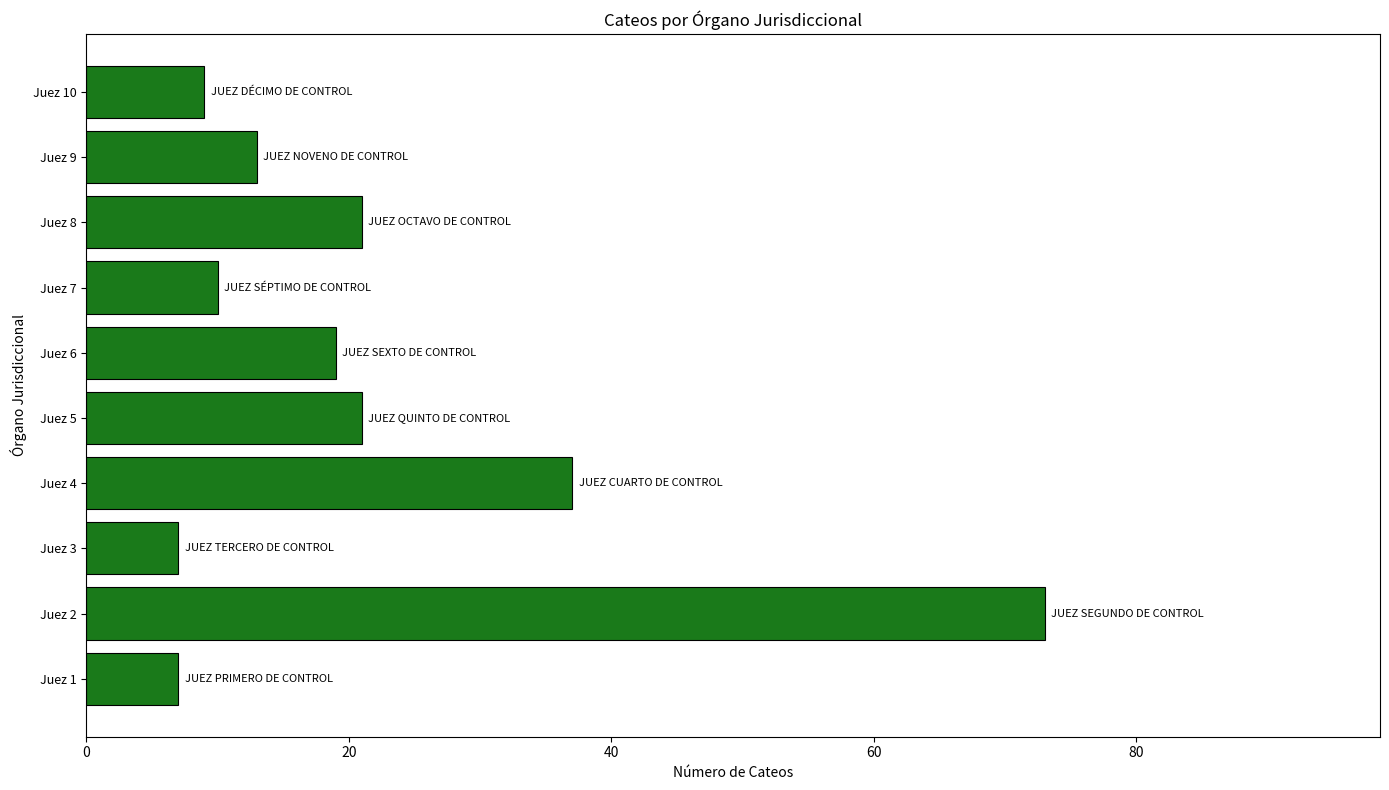

What is the maximum value shown in the chart?

73